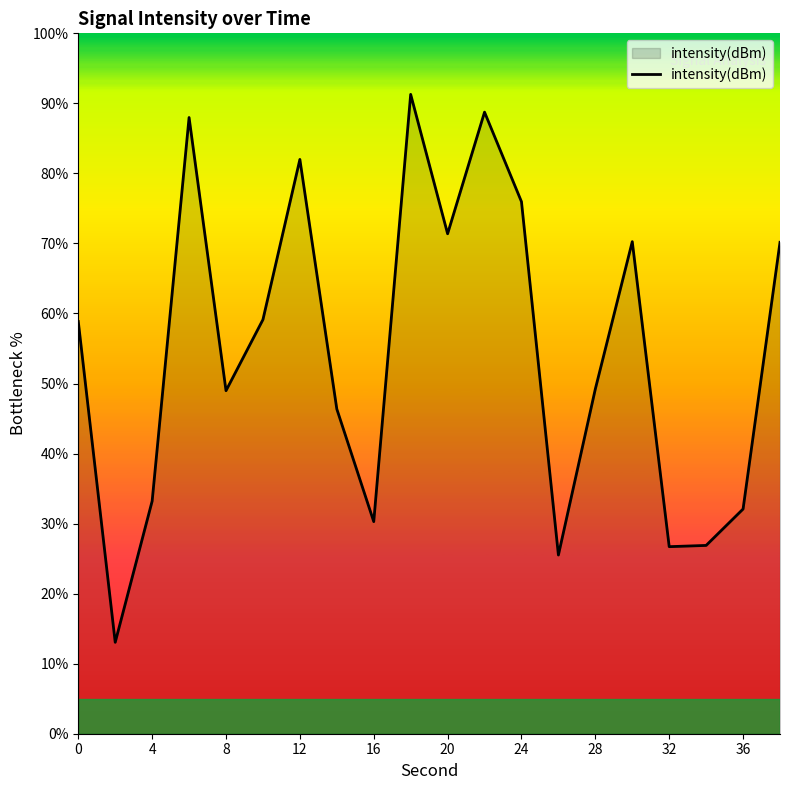

What is the maximum value shown in the chart?

91.3